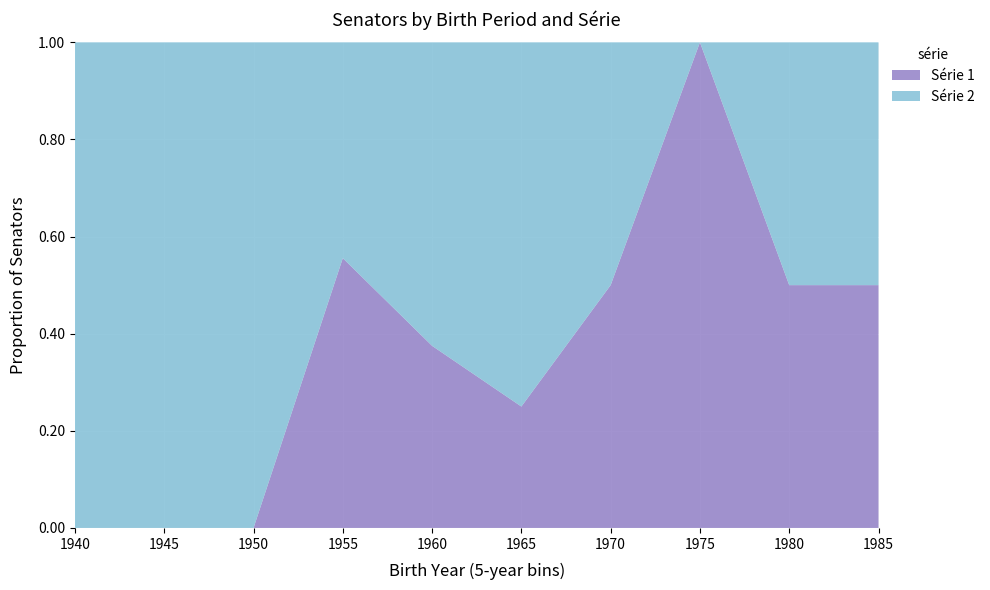

Is it true that Série 1 equals 0.5 at 1980?

True